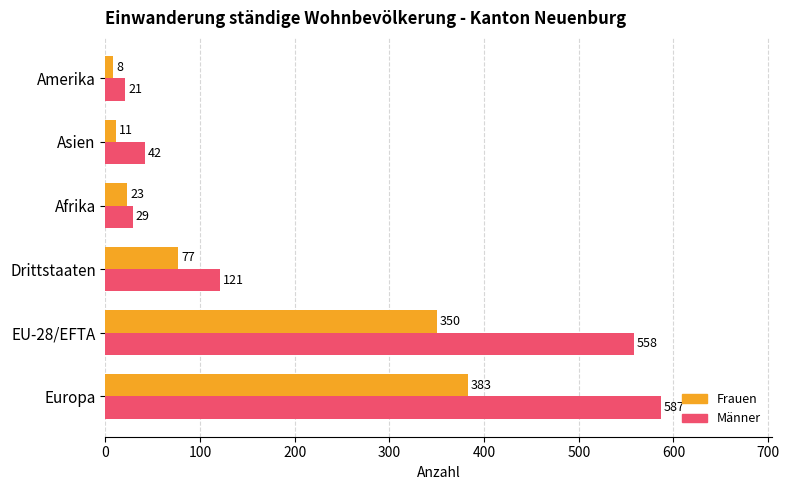

At which category is the sum across all series the highest?

Europa